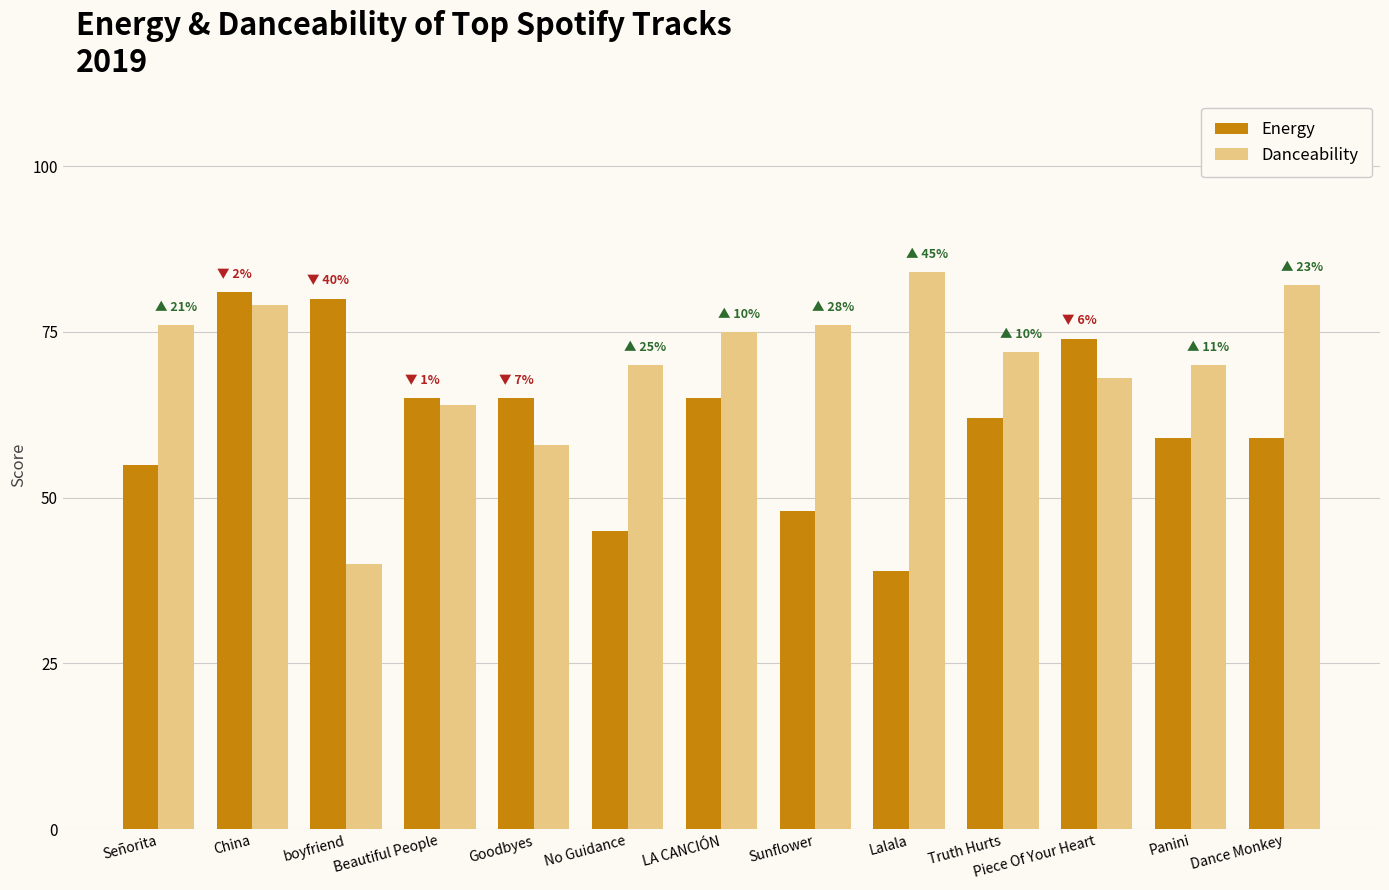

Which series has the widest spread of values?

Danceability